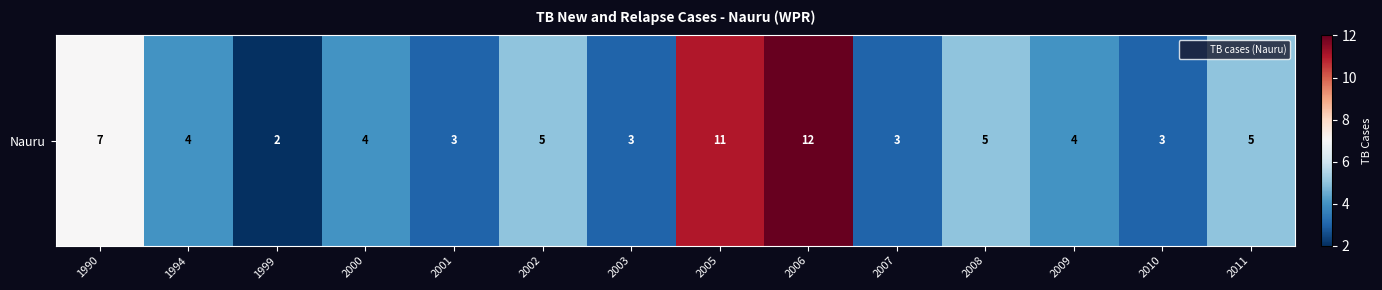

What is the difference between the maximum and minimum values?

10